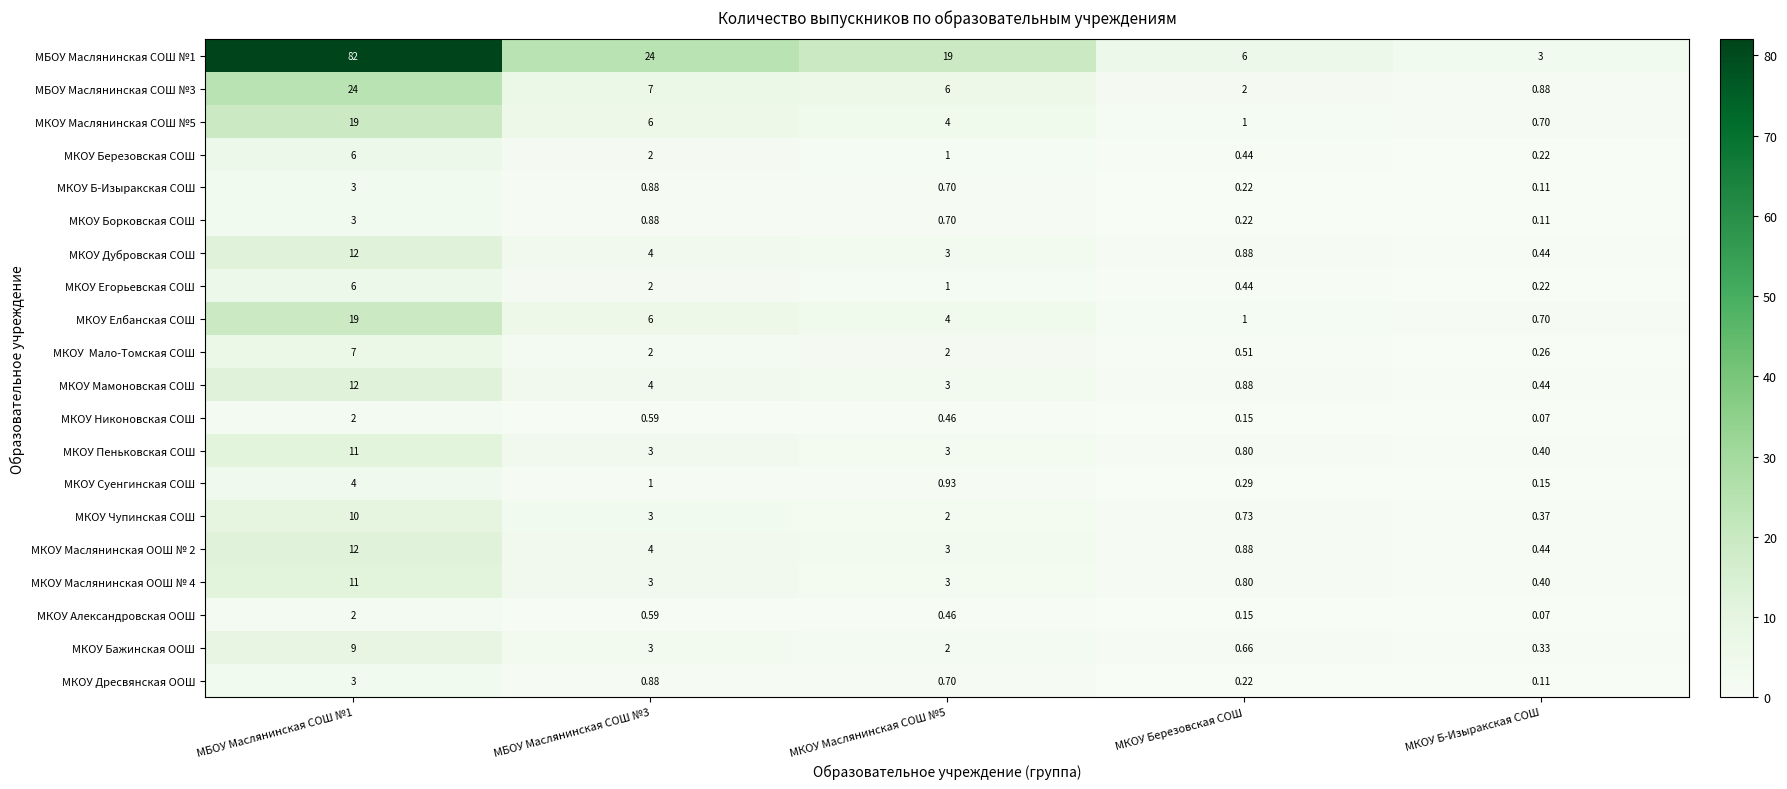

How many series are shown in this chart?

20